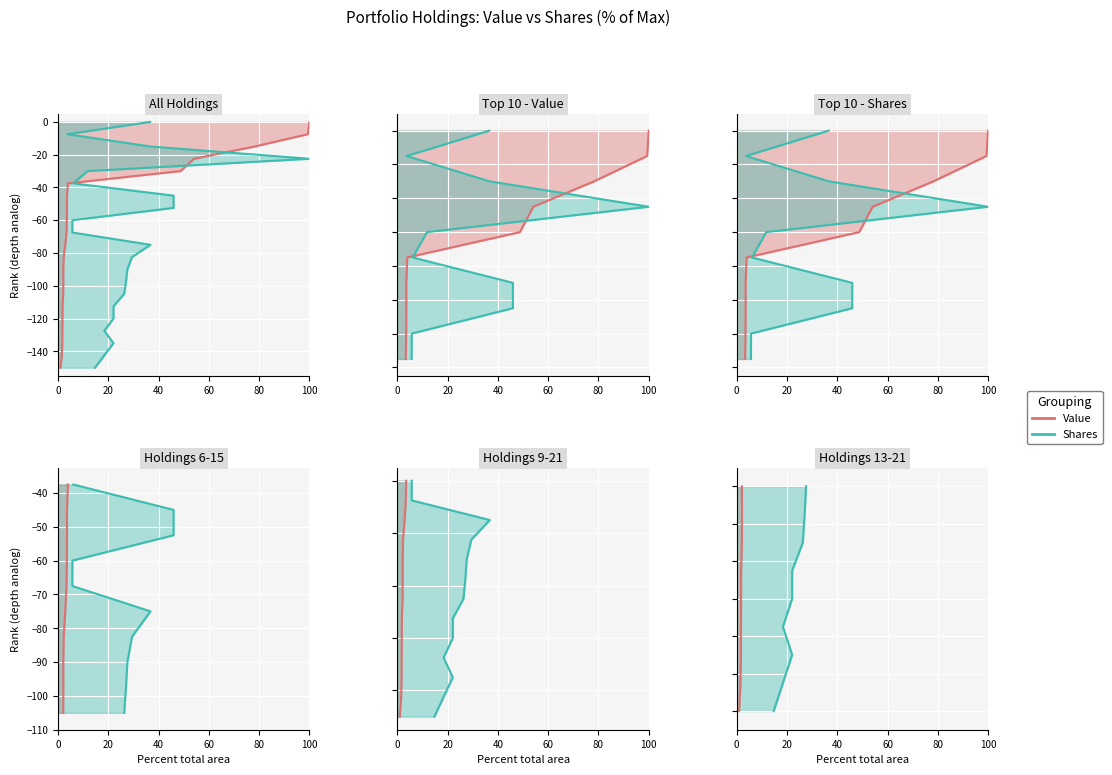

What is the sum of the Value values at 8 and 6?

-285.0